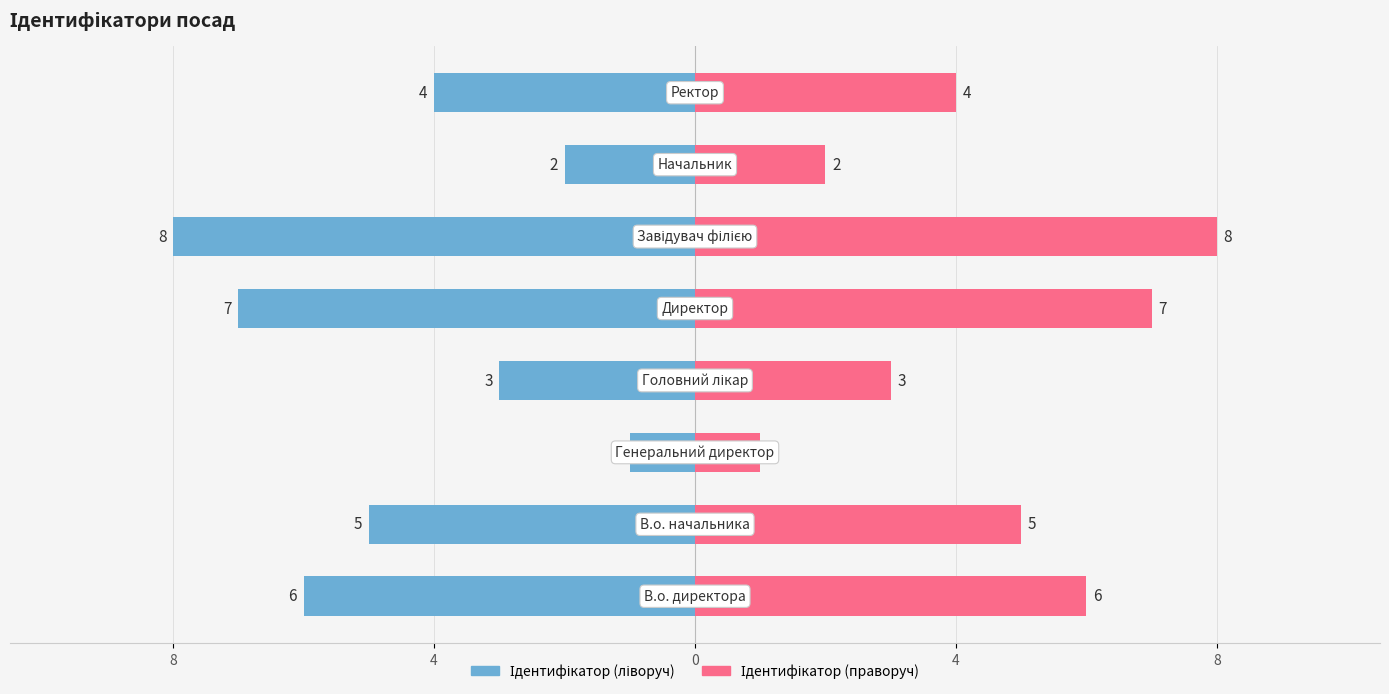

The value of Ідентифікатор (праворуч) at 8 is 13. True or false?

False